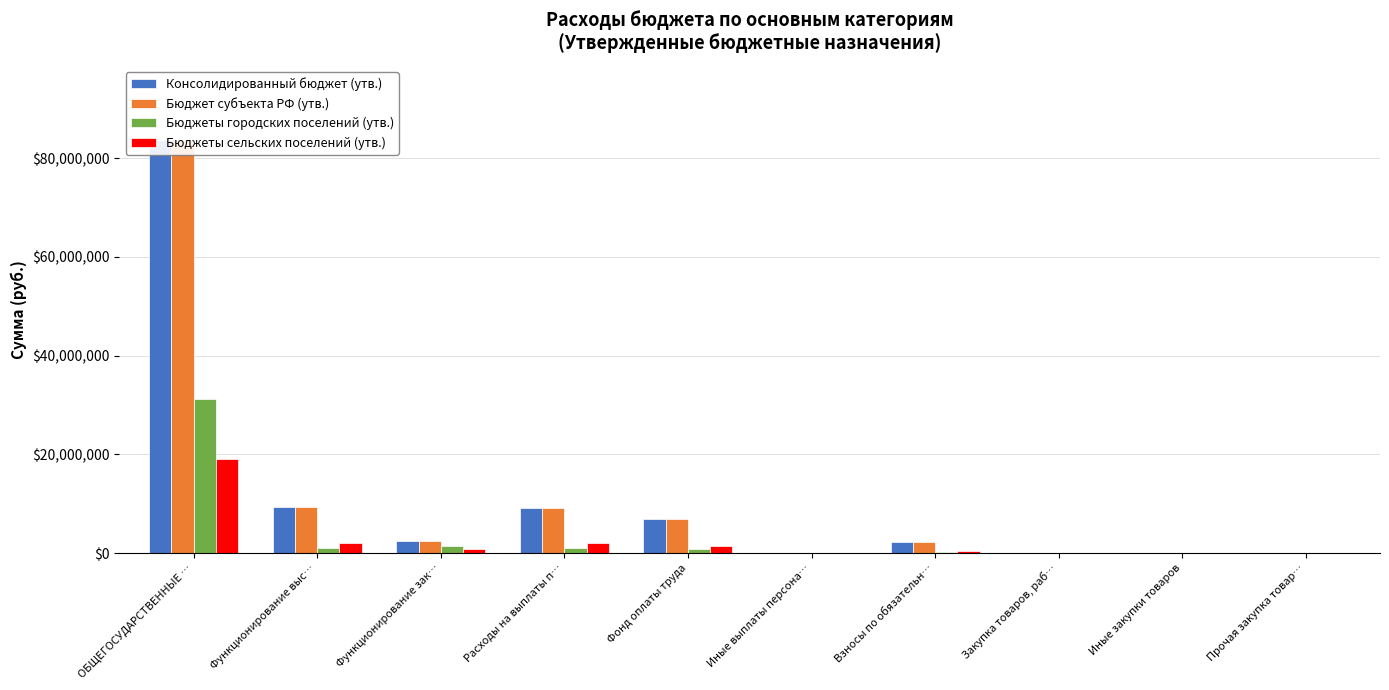

What is the highest value of the Консолидированный бюджет (утв.) series?

83641322.8